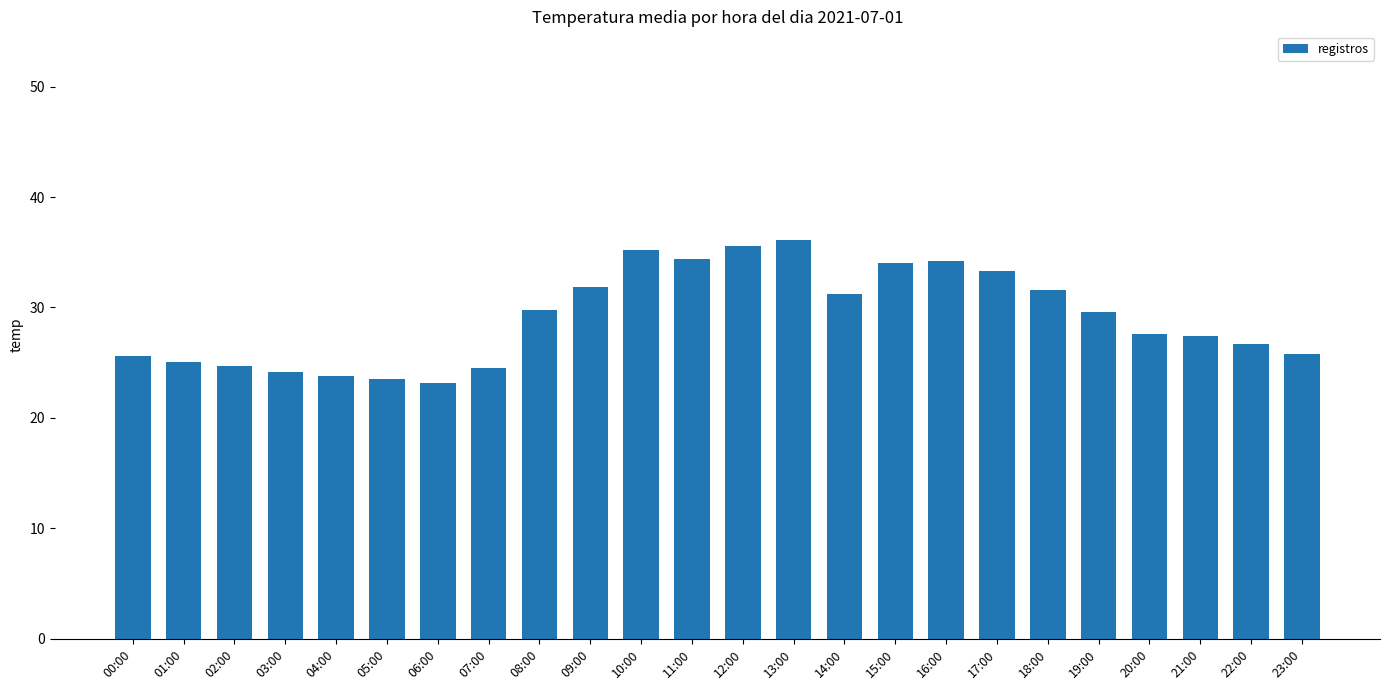

Are the bars grouped side by side (vs. stacked)?

No